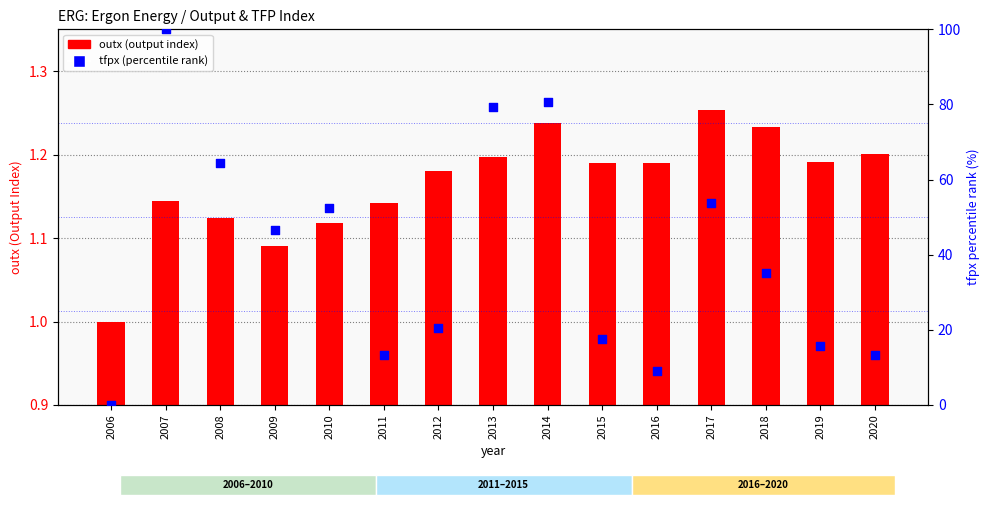

What are all the series names shown in the legend?

outx, tfpx